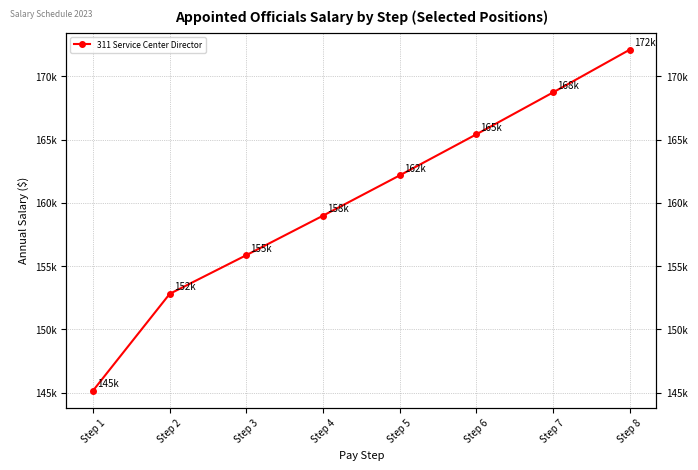

At which label is the value closest to 158636?

Step 4